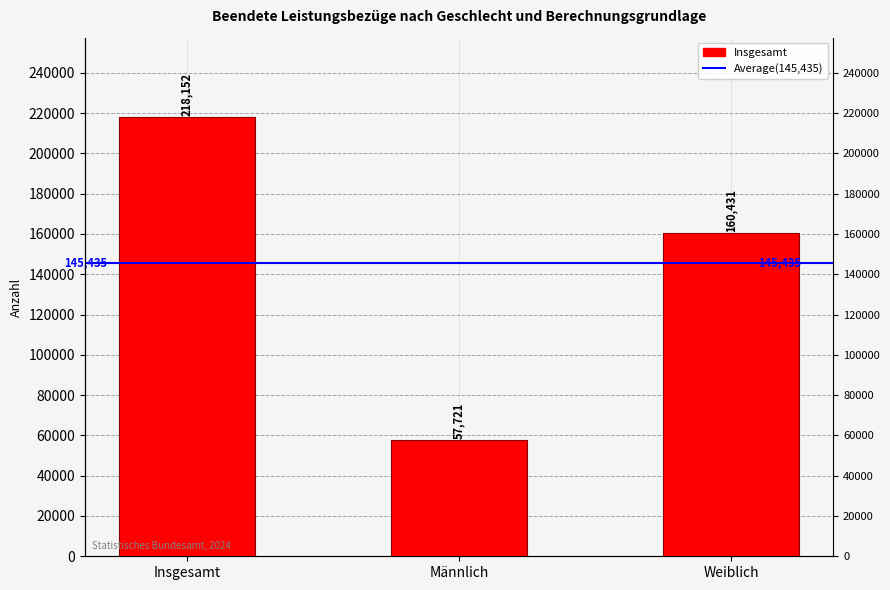

How many bars are there in total?

3